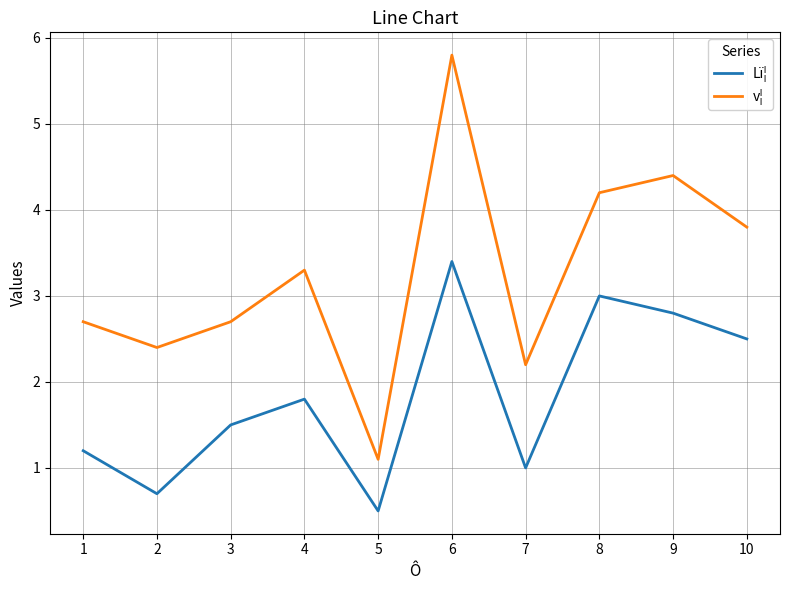

List the series in order of their peak value, highest first.

v¦, Lï¦